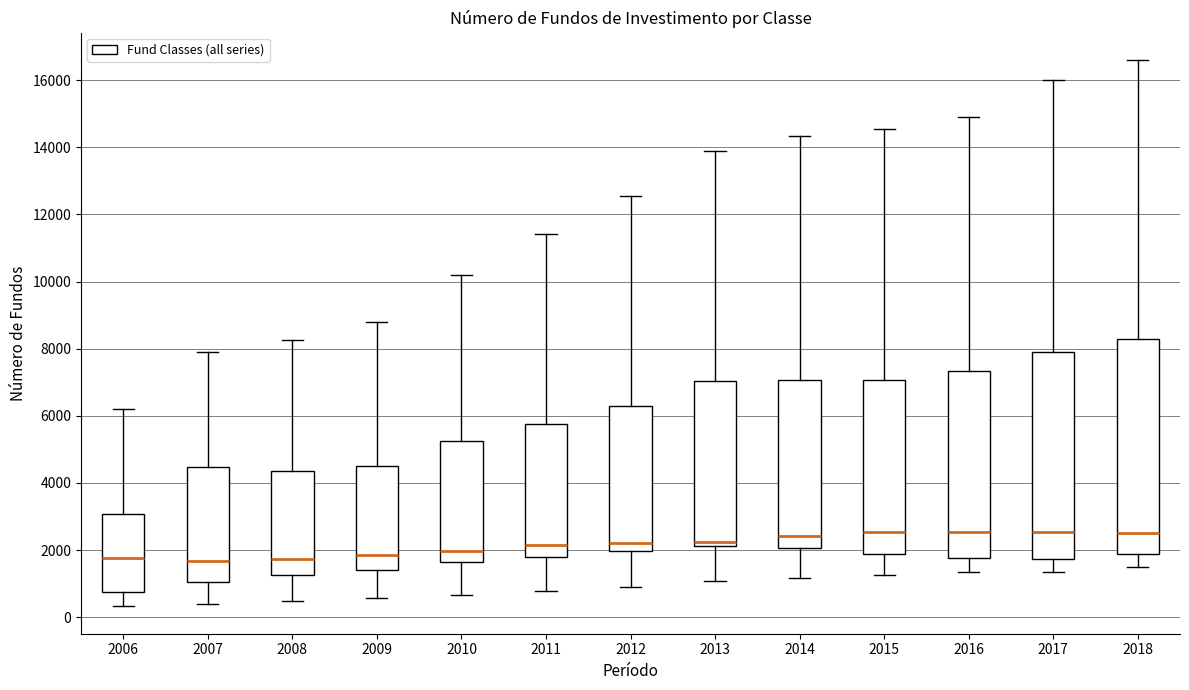

Reading left to right, read every box against the y-axis: the position of its median line, the range the box covers, and the ends of its whiskers. The values are not printed on the chart, so give them approximately, as read against the axis.

2006: median 1800, box 800 to 3000, whiskers 400 to 6200
2007: median 1600, box 1000 to 4400, whiskers 400 to 7800
2008: median 1800, box 1200 to 4400, whiskers 400 to 8200
2009: median 1800, box 1400 to 4400, whiskers 600 to 8800
2010: median 2000, box 1600 to 5200, whiskers 600 to 10200
2011: median 2200, box 1800 to 5800, whiskers 800 to 11400
2012: median 2200, box 2000 to 6400, whiskers 800 to 12600
2013: median 2200 (just above the box's lower edge), box 2200 to 7000, whiskers 1000 to 13800
2014: median 2400, box 2000 to 7000, whiskers 1200 to 14400
2015: median 2600, box 1800 to 7000, whiskers 1200 to 14600
2016: median 2600, box 1800 to 7400, whiskers 1400 to 14800
2017: median 2600, box 1800 to 8000, whiskers 1400 to 16000
2018: median 2400, box 1800 to 8400, whiskers 1400 to 16600